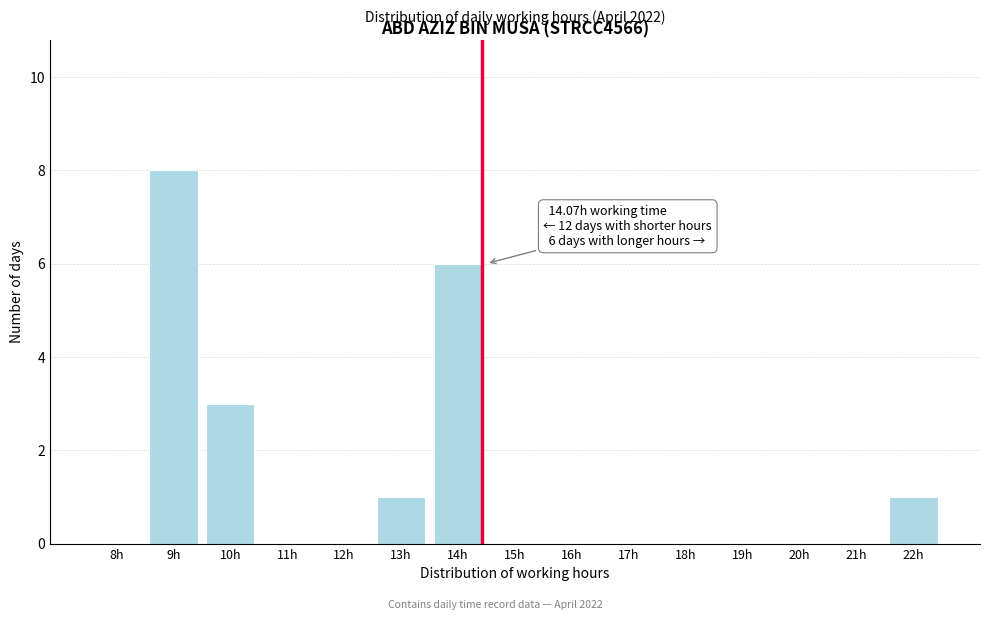

Reading left to right, list all the values displayed in this chart.

8h=0	9h=8	10h=3	11h=0	12h=0	13h=1	14h=6	15h=0	16h=0	17h=0	18h=0	19h=0	20h=0	21h=0	22h=1